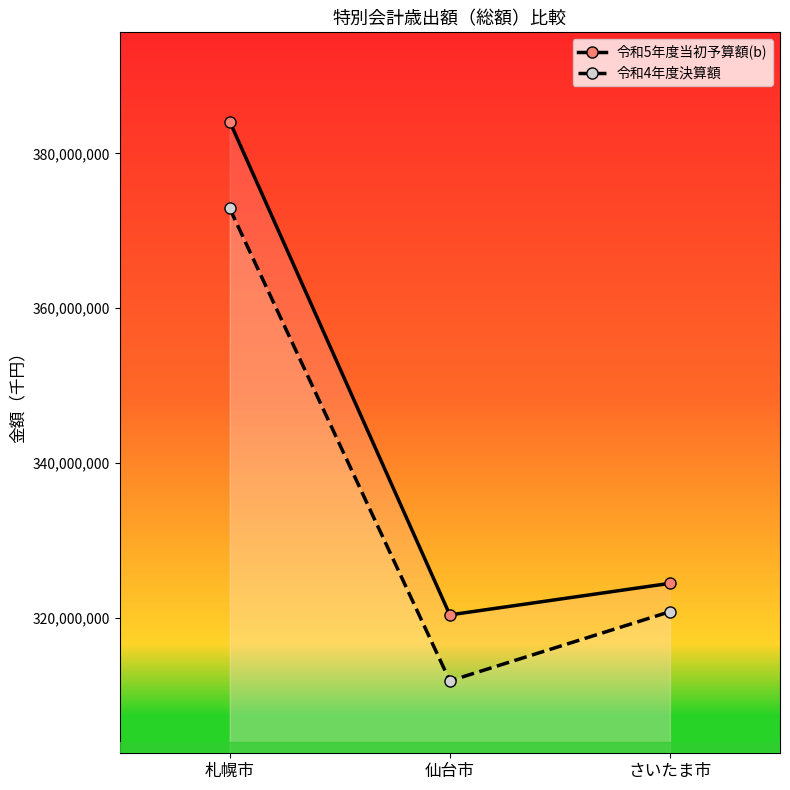

What are all the series names shown in the legend?

令和5年度当初予算額(b), 令和4年度決算額